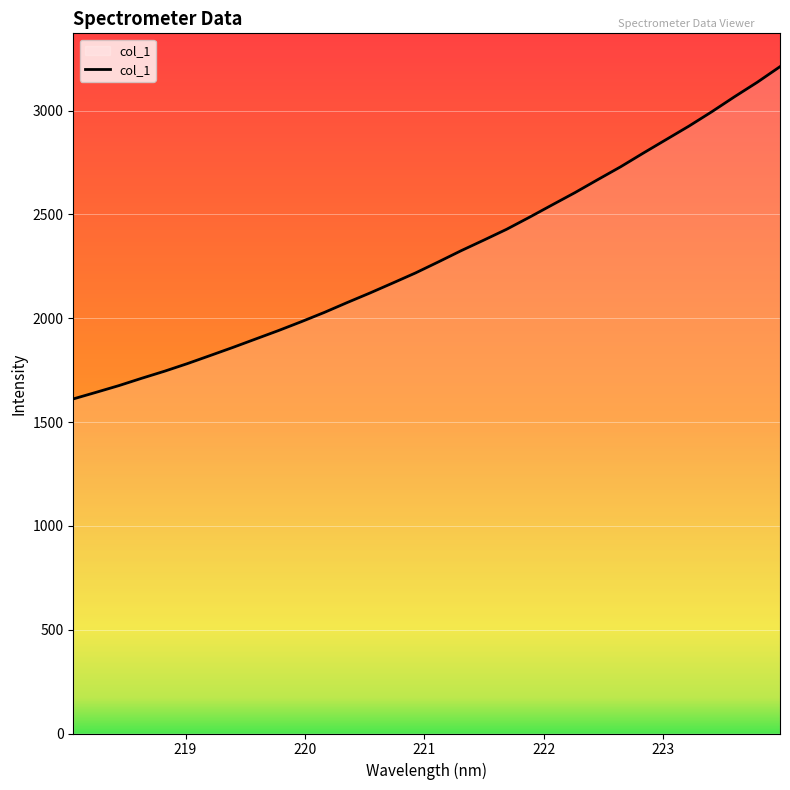

What is the smallest value displayed?

1611.4